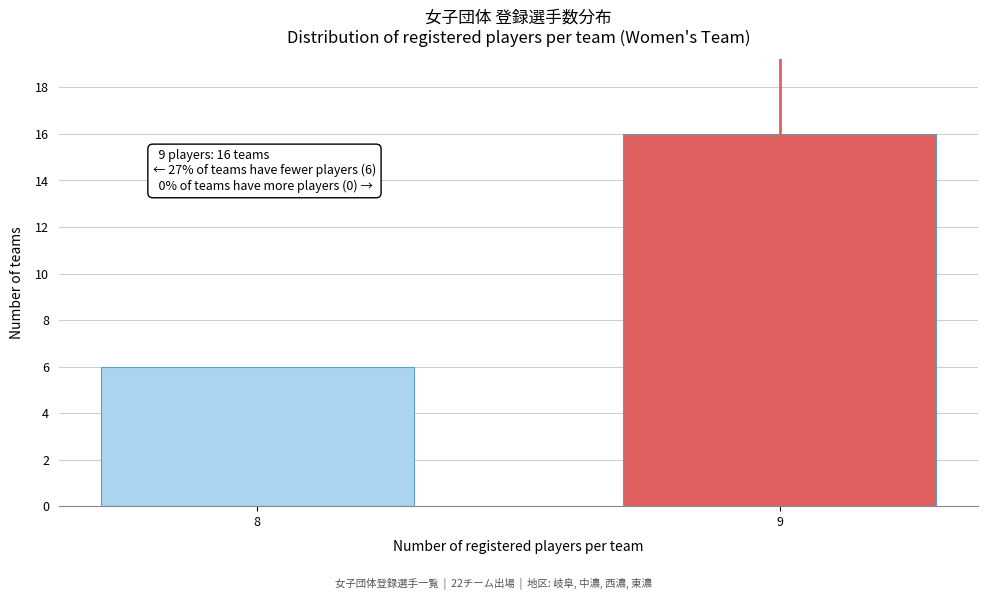

Reading left to right, list all the values displayed in this chart.

8=6	9=16